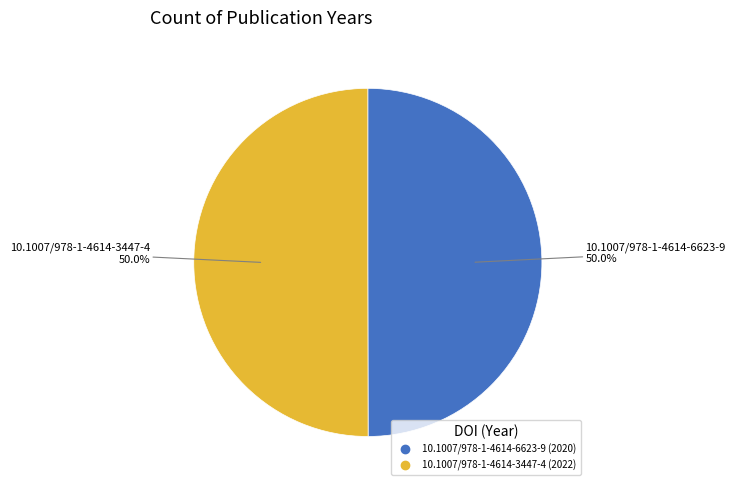

What percentage is NOT represented by 10.1007/978-1-4614-3447-4?

50.0%